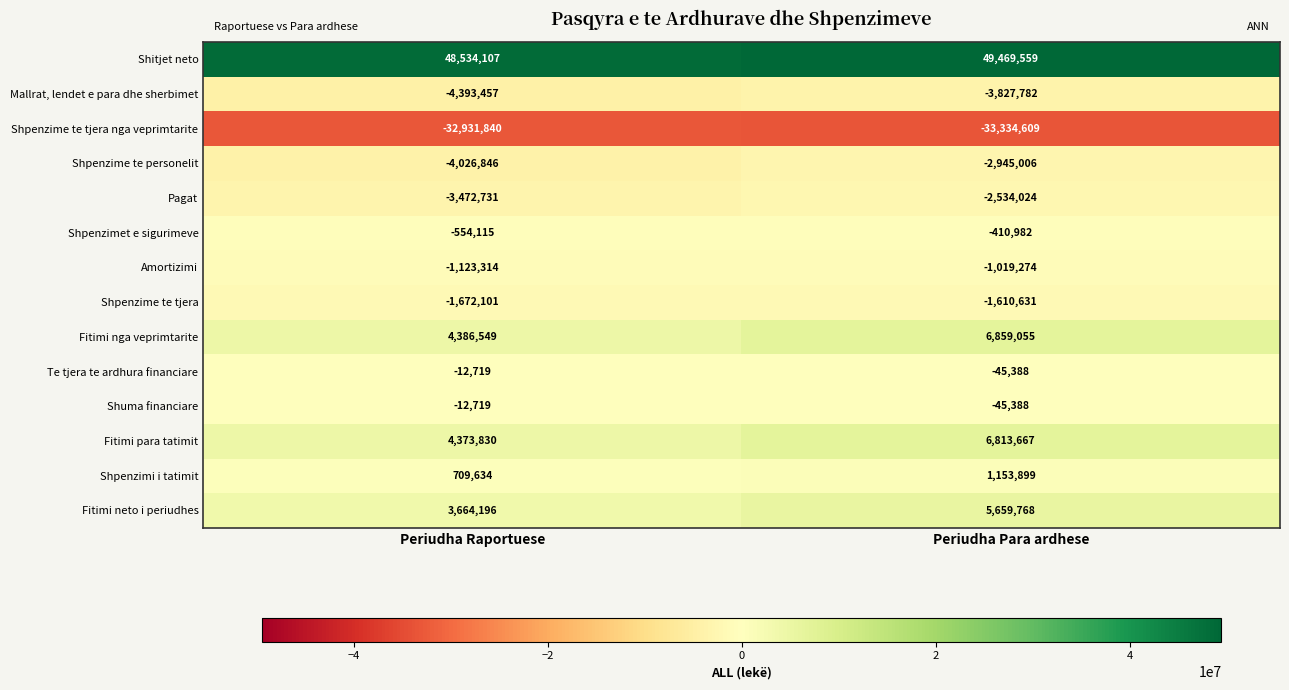

Reading right to left, what are all the values shown in this chart?

Shitjet neto: Periudha Para ardhese=49469559	Periudha Raportuese=48534107
Mallrat, lendet e para dhe sherbimet: Periudha Para ardhese=-3827782	Periudha Raportuese=-4393457
Shpenzime te tjera nga veprimtarite: Periudha Para ardhese=-33334609	Periudha Raportuese=-32931840
Shpenzime te personelit: Periudha Para ardhese=-2945006	Periudha Raportuese=-4026846
Pagat: Periudha Para ardhese=-2534024	Periudha Raportuese=-3472731
Shpenzimet e sigurimeve: Periudha Para ardhese=-410982	Periudha Raportuese=-554115
Amortizimi: Periudha Para ardhese=-1019274	Periudha Raportuese=-1123314
Shpenzime te tjera: Periudha Para ardhese=-1610631	Periudha Raportuese=-1672101
Fitimi nga veprimtarite: Periudha Para ardhese=6859055	Periudha Raportuese=4386549
Te tjera te ardhura financiare: Periudha Para ardhese=-45388	Periudha Raportuese=-12719
Shuma financiare: Periudha Para ardhese=-45388	Periudha Raportuese=-12719
Fitimi para tatimit: Periudha Para ardhese=6813667	Periudha Raportuese=4373830
Shpenzimi i tatimit: Periudha Para ardhese=1153899	Periudha Raportuese=709634
Fitimi neto i periudhes: Periudha Para ardhese=5659768	Periudha Raportuese=3664196